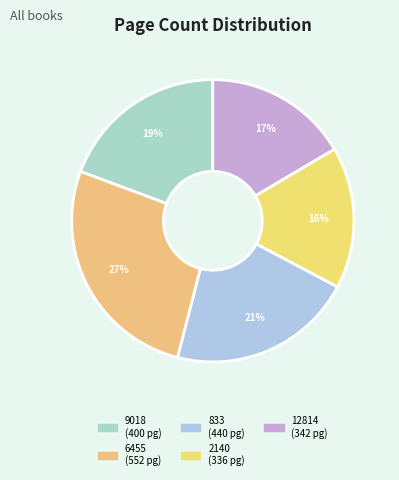

Count the number of slices in the pie.

5